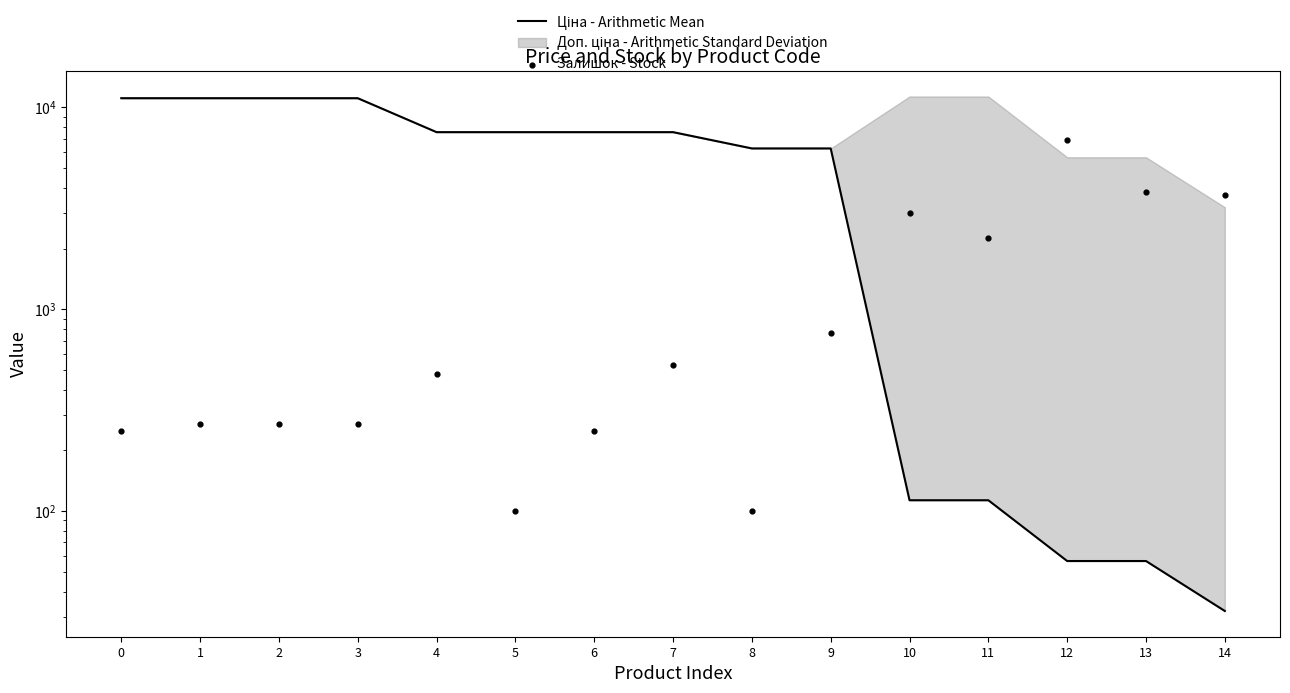

Which series has the largest Y range (max minus min)?

Ціна - Arithmetic Mean